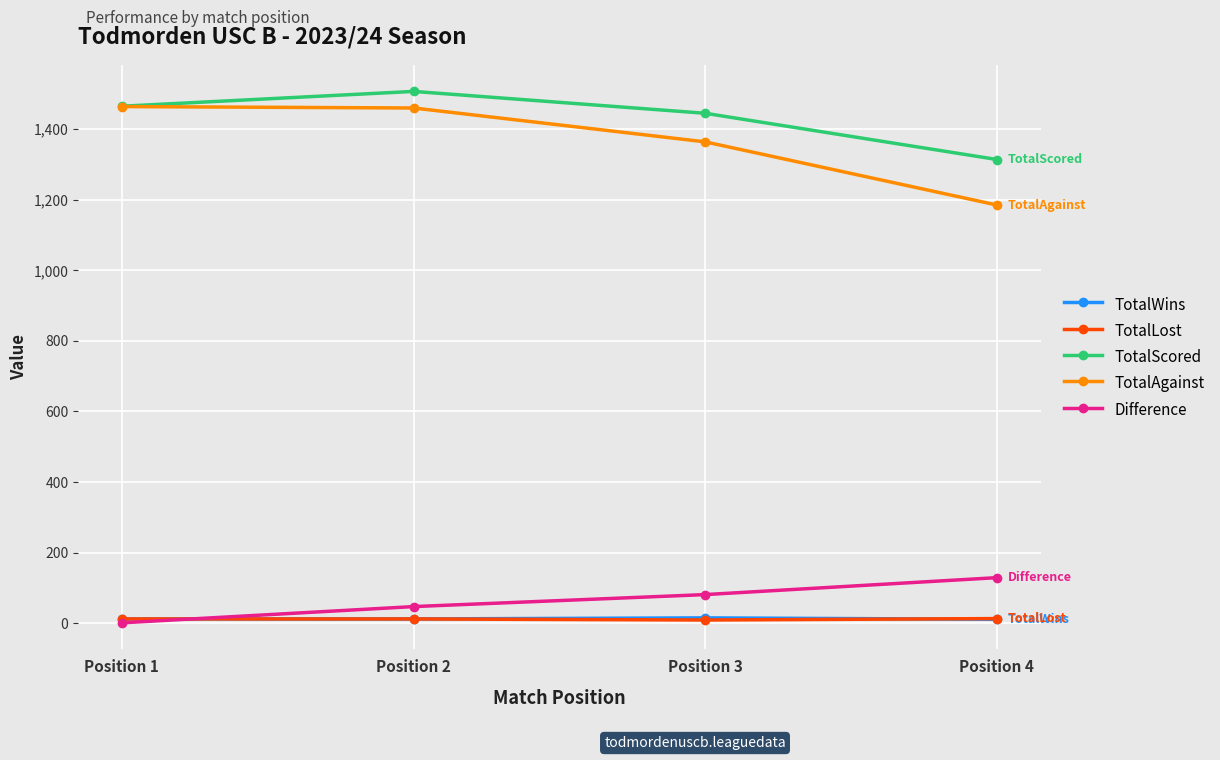

Is the value of TotalScored at Position 3 greater than the value of TotalLost at Position 2?

Yes